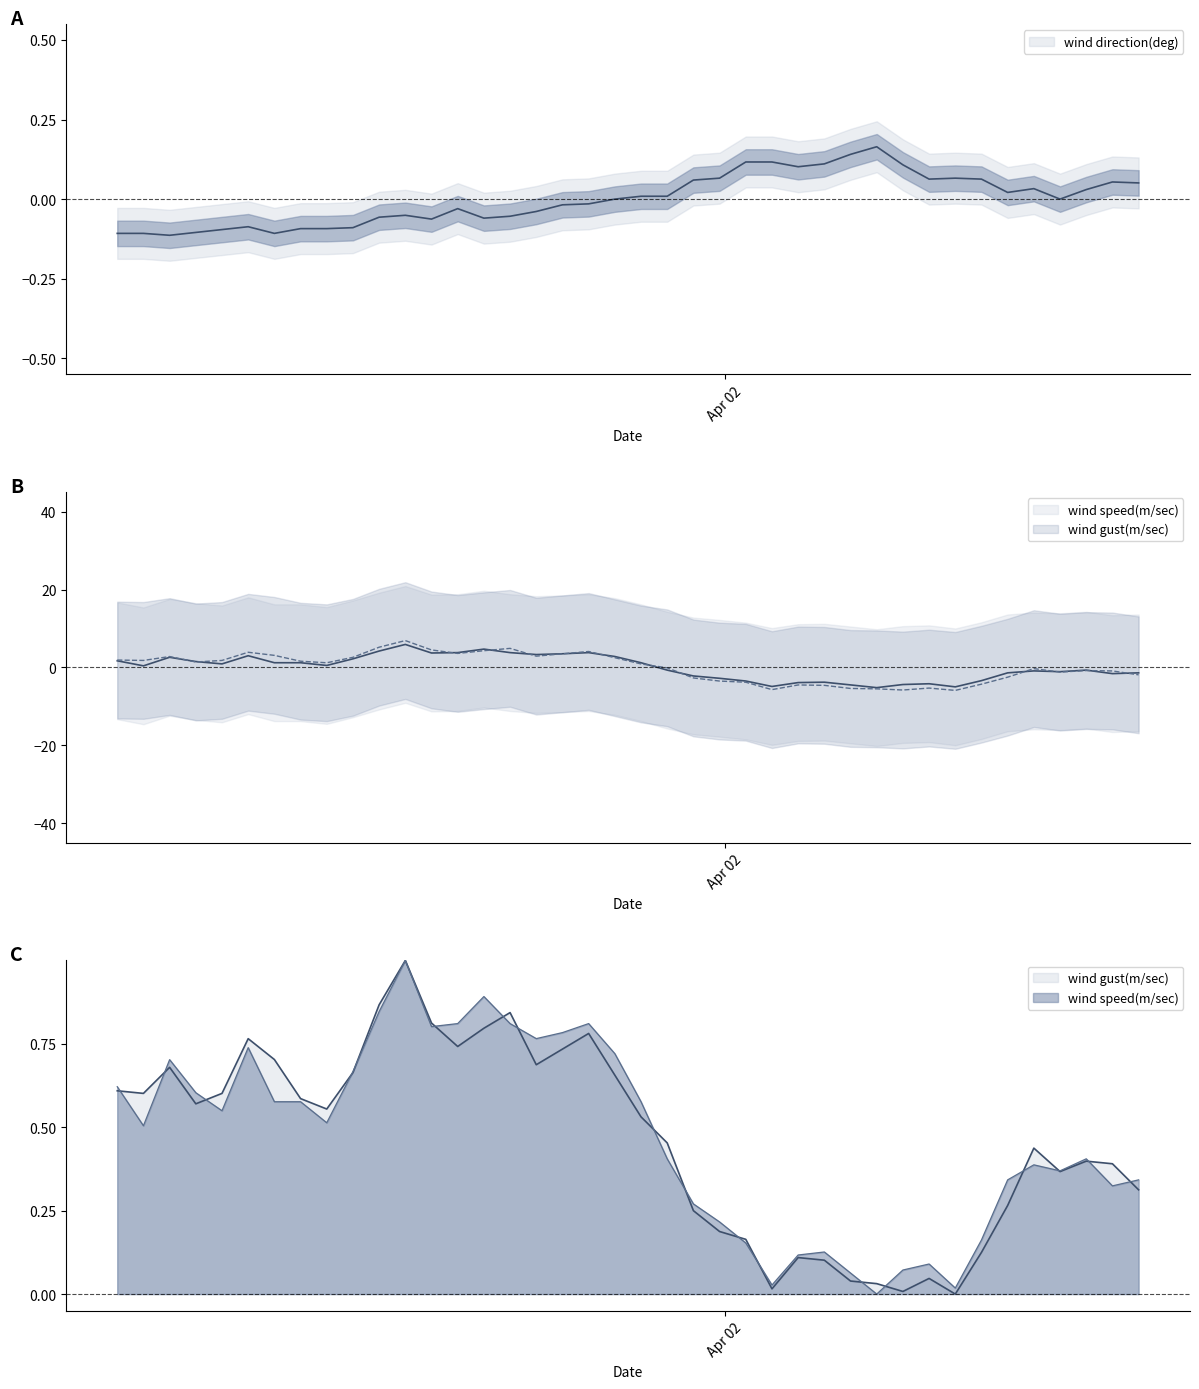

What position from the right is 2021-04-01T18:48:00Z?

22